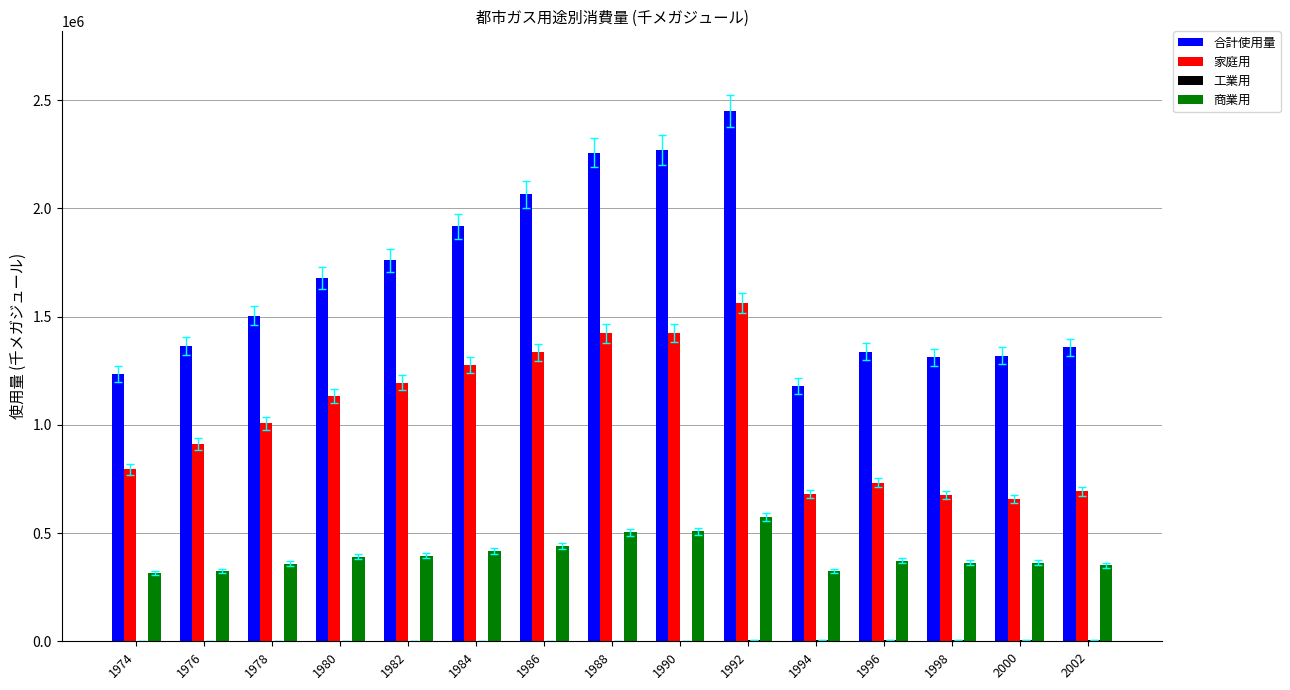

The value of 合計使用量 at 1988 is 2257043.0. True or false?

True